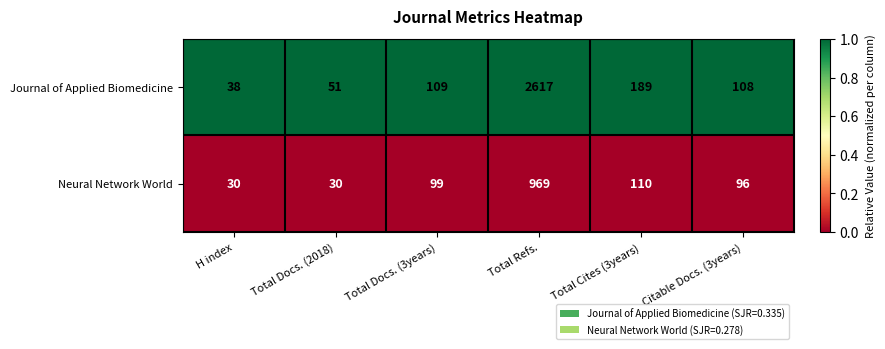

What is the minimum value for Neural Network World?

30